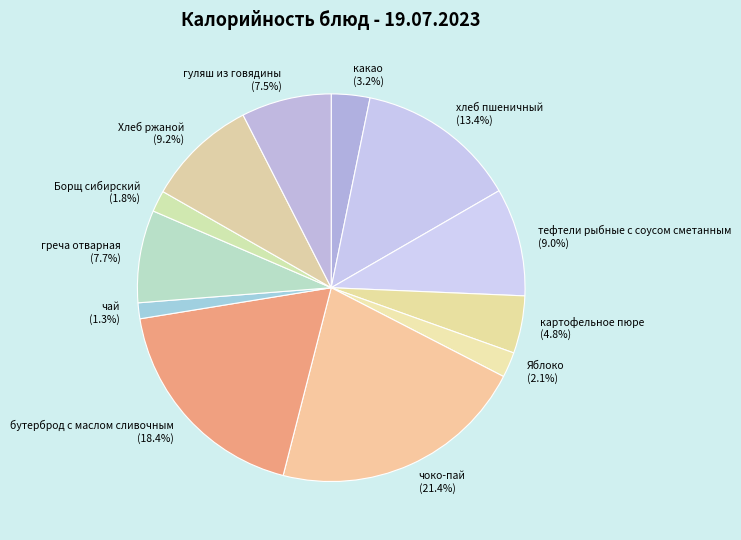

What is the ratio of the value at Борщ сибирский to the value at картофельное пюре?

0.4